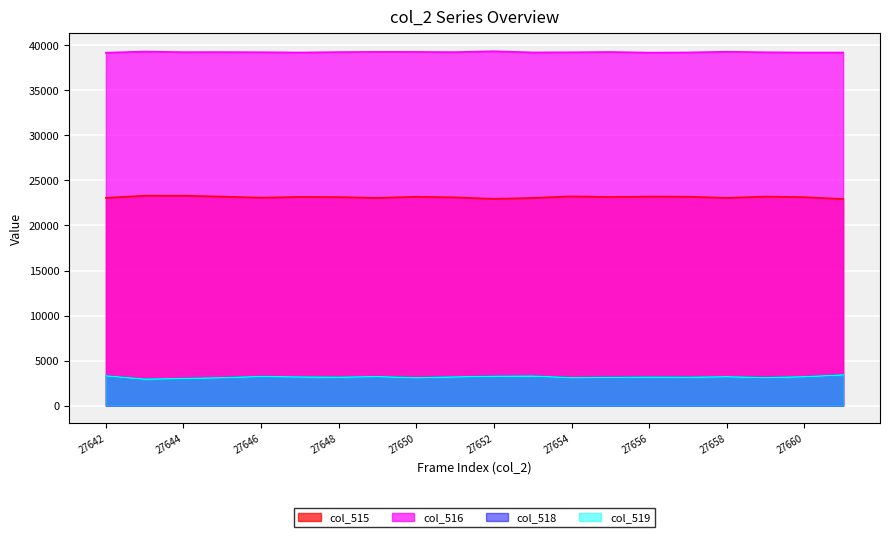

Is it true that col_516 equals 17398 at 27659?

False